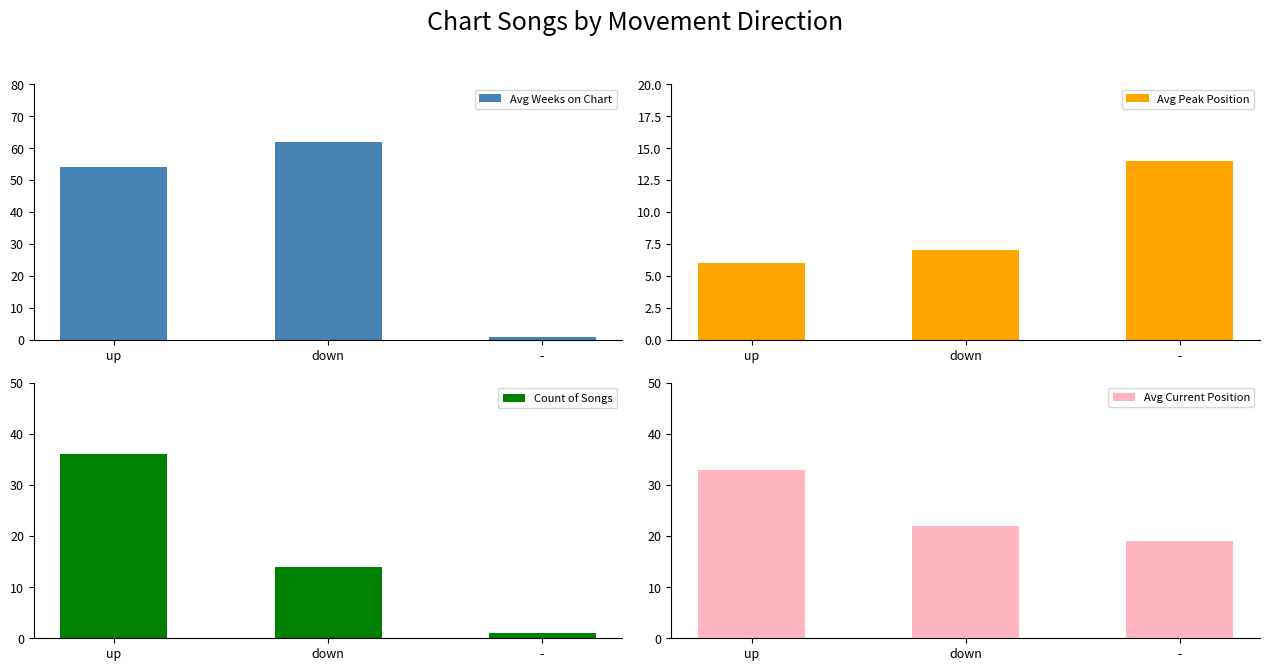

Which category has the highest value across all series?

down